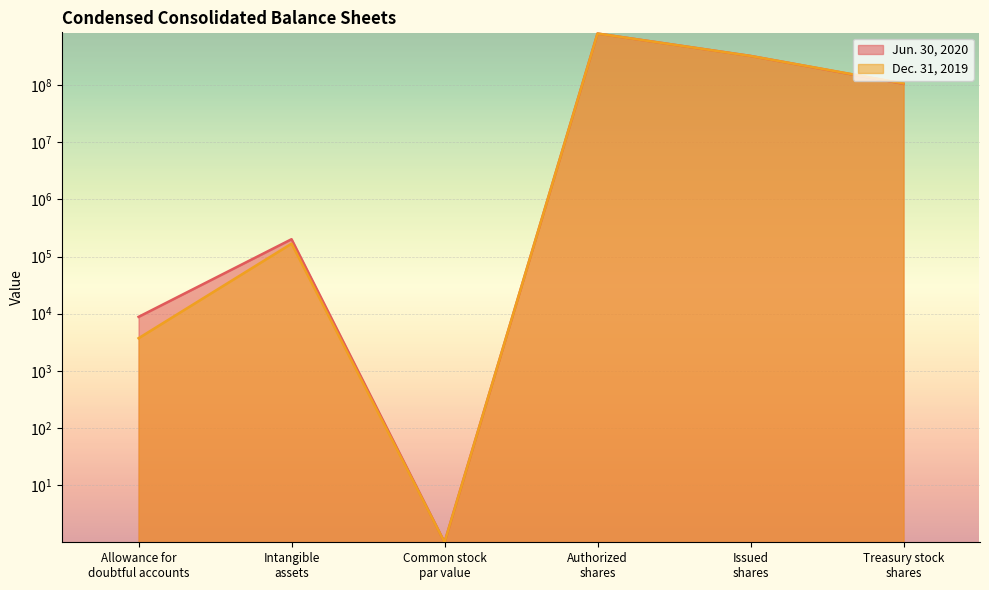

True or false: Jun. 30, 2020 and Dec. 31, 2019 cross at least once.

False